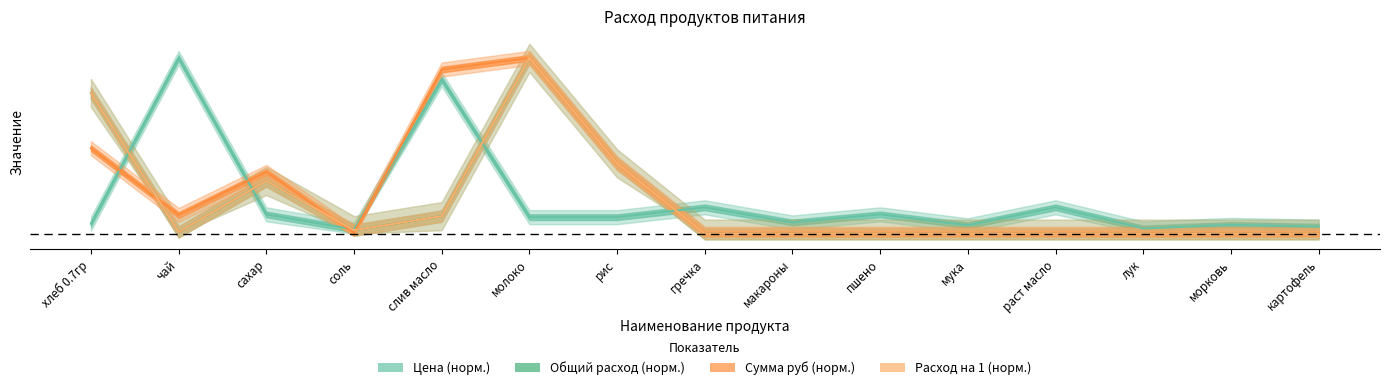

How many values in the Расход на 1 series exceed 0?

7